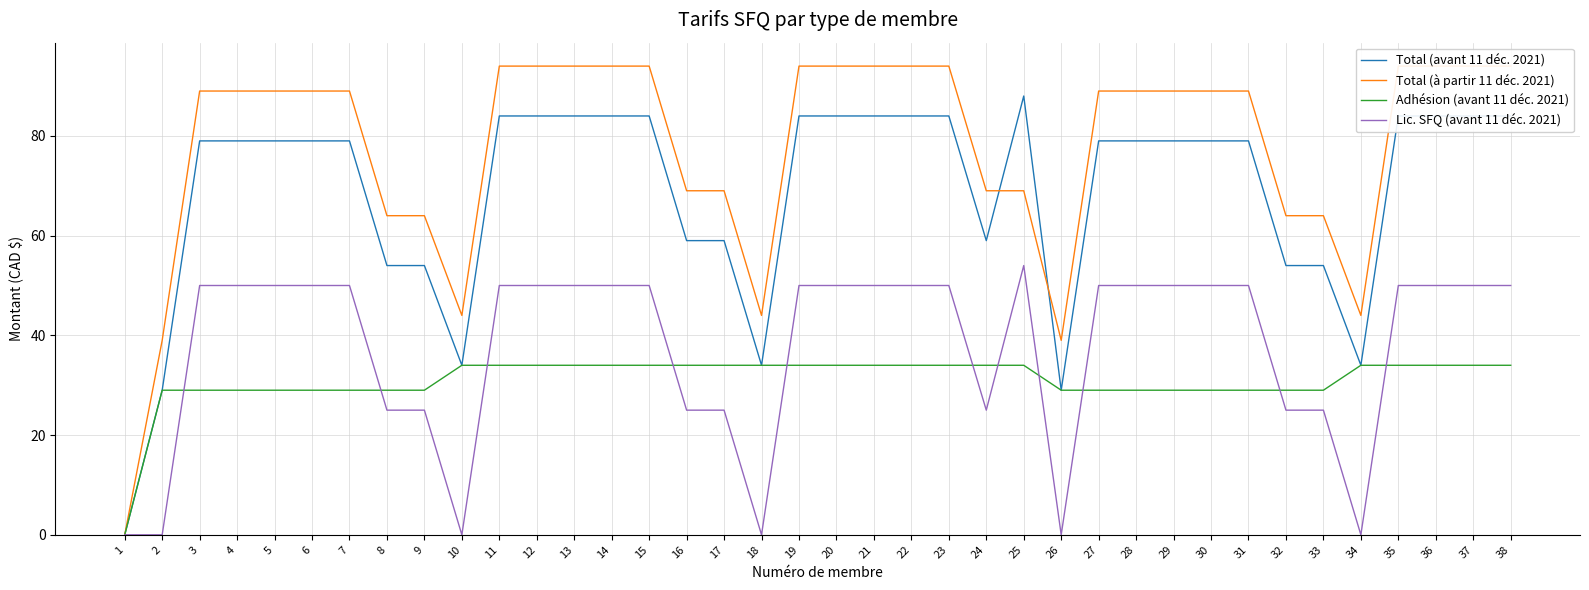

At which category is the sum across all series the highest?

11